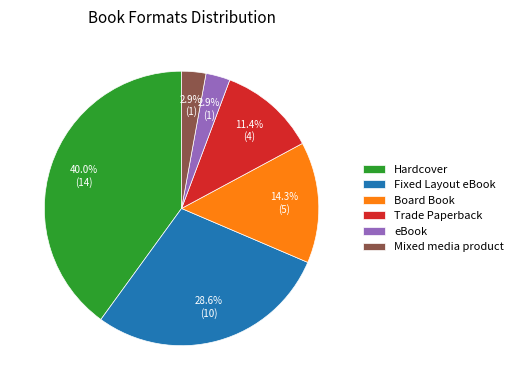

What is the largest slice in the pie chart?

Hardcover